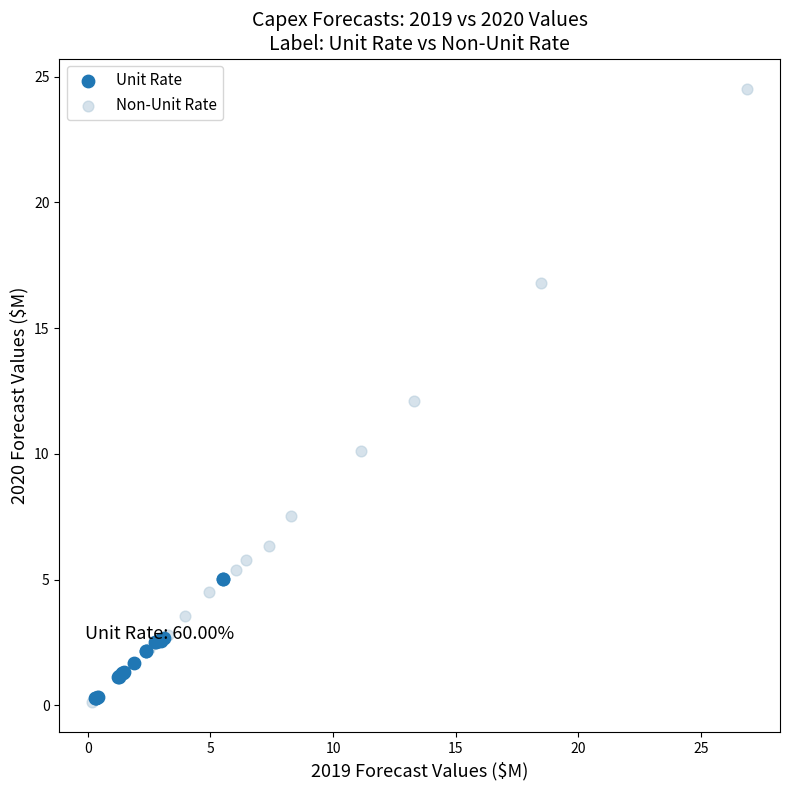

Which series contains the highest Y value?

Non-Unit Rate